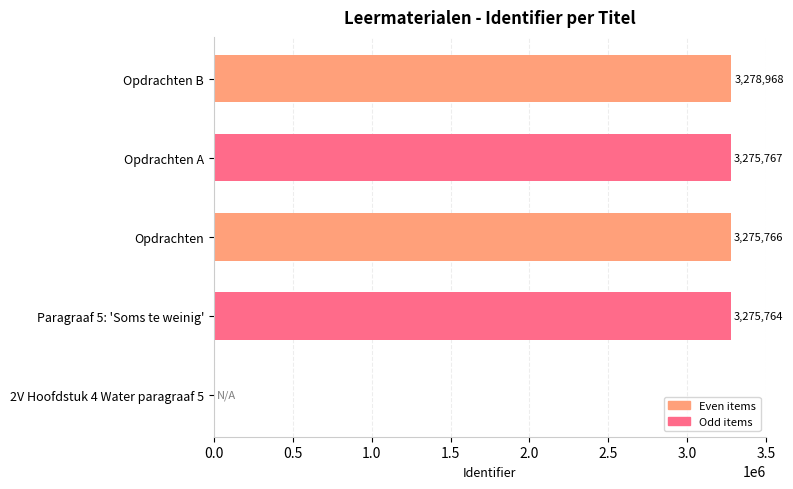

What is the approximate value at Opdrachten?

3275766